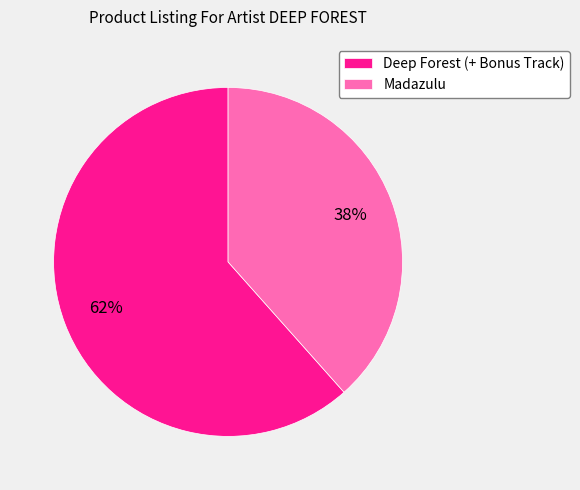

Is there any slice that represents more than half of the pie?

Yes